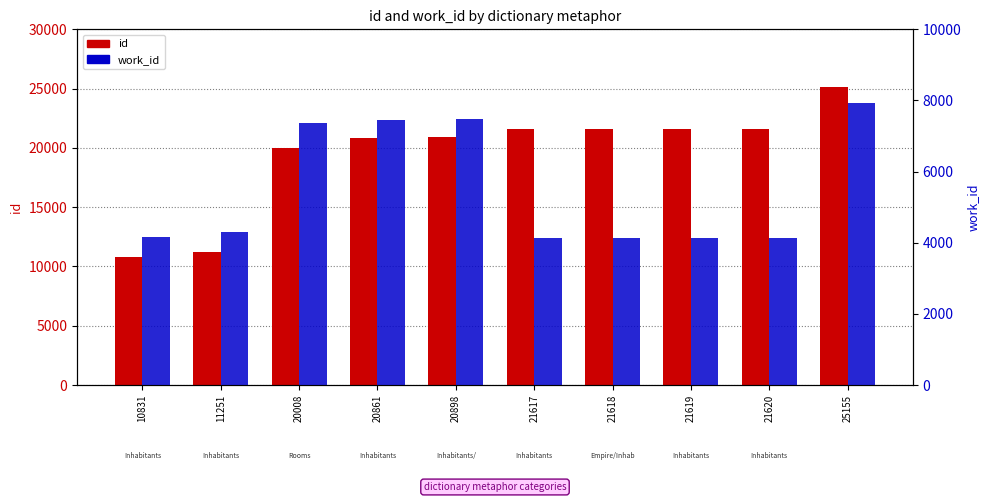

Is the value of work_id at 21620 greater than the value of id at 11251?

No